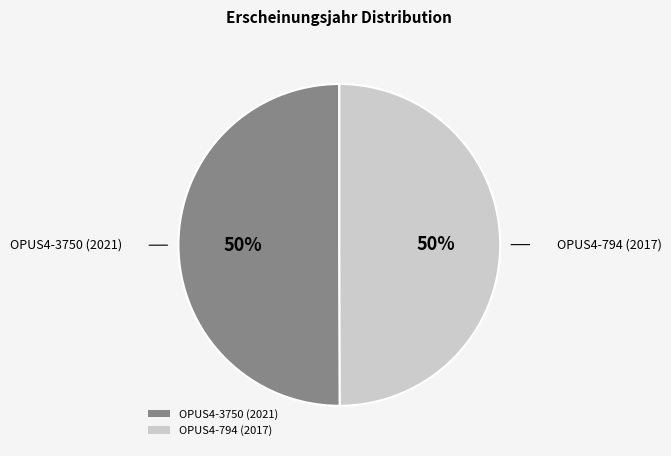

Count the number of slices in the pie.

2